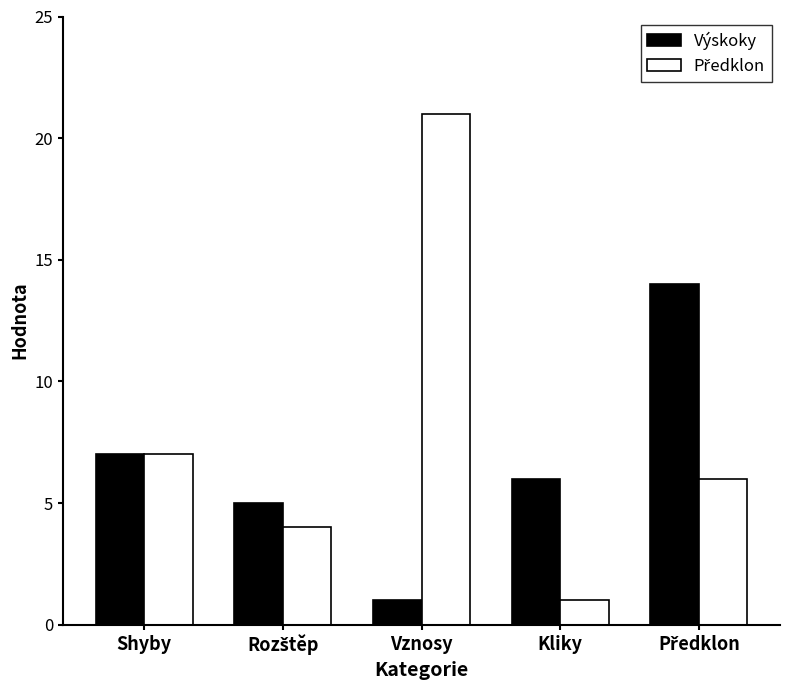

Are the bars horizontal?

No